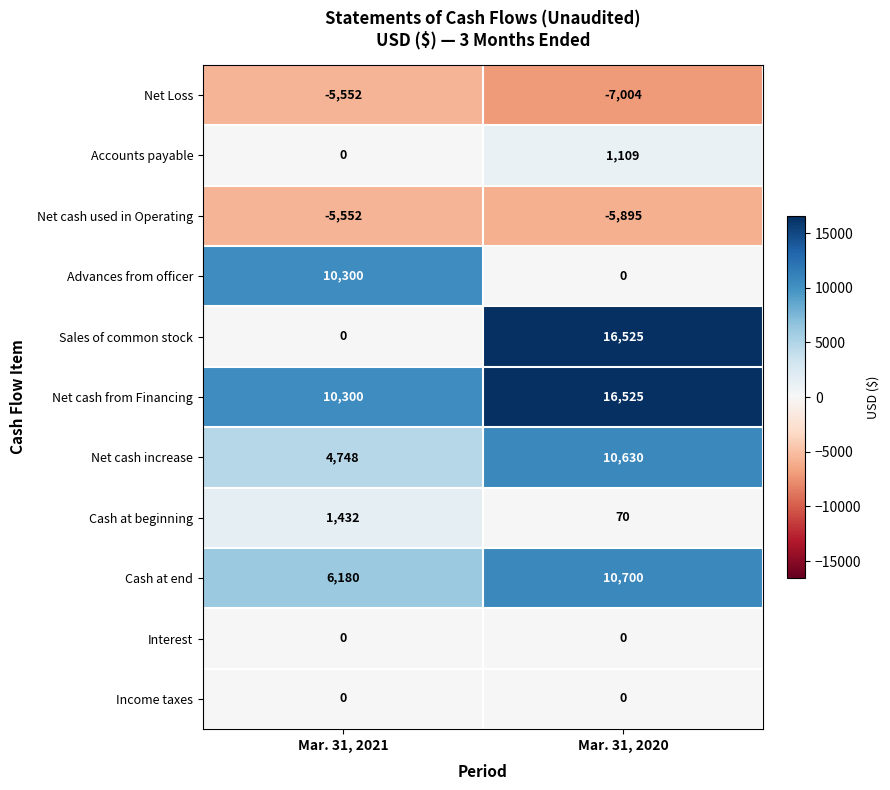

What is the spread (max minus min) of values at Mar. 31, 2020?

23529